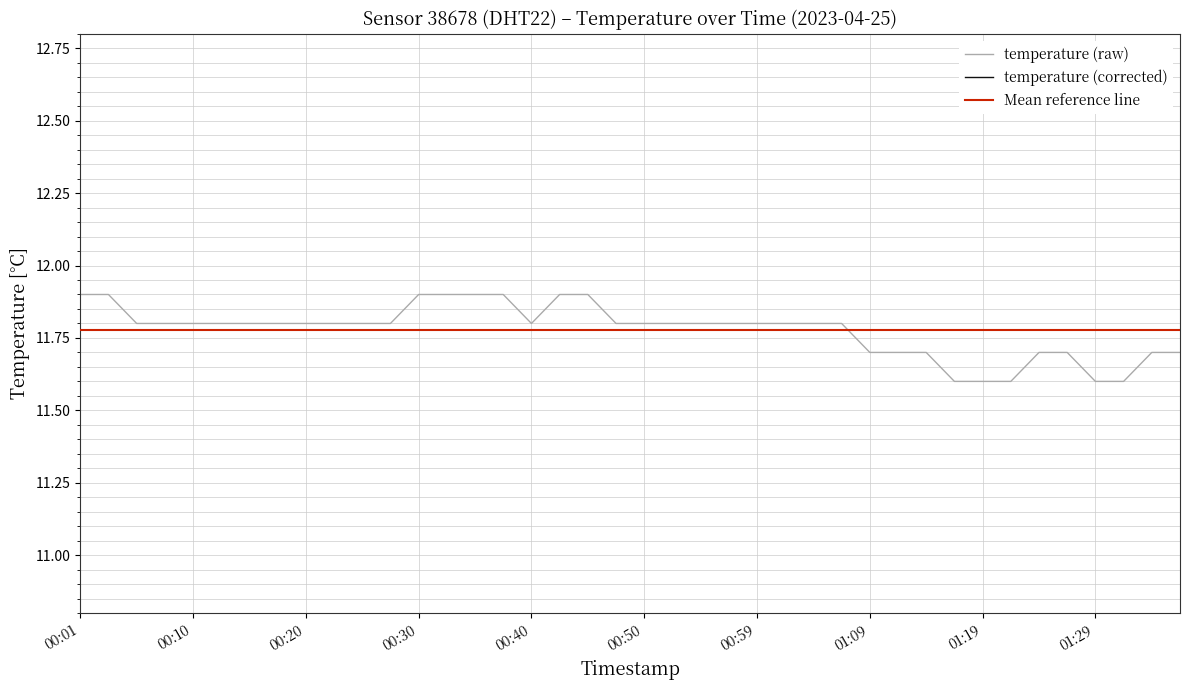

Reading left to right, extract all data points from this chart.

11.9	11.9	11.8	11.8	11.8	11.8	11.8	11.8	11.8	11.8	11.8	11.8	11.9	11.9	11.9	11.9	11.8	11.9	11.9	11.8	11.8	11.8	11.8	11.8	11.8	11.8	11.8	11.8	11.7	11.7	11.7	11.6	11.6	11.6	11.7	11.7	11.6	11.6	11.7	11.7